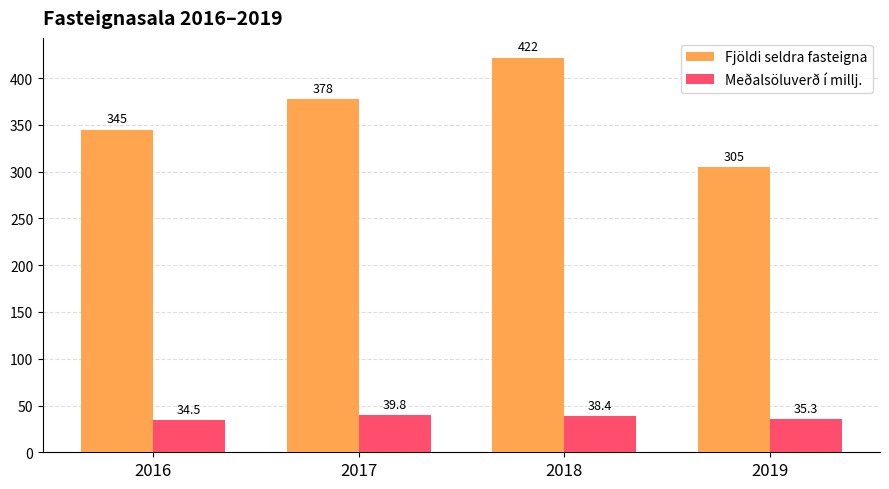

At which category is the sum across all series the highest?

2018